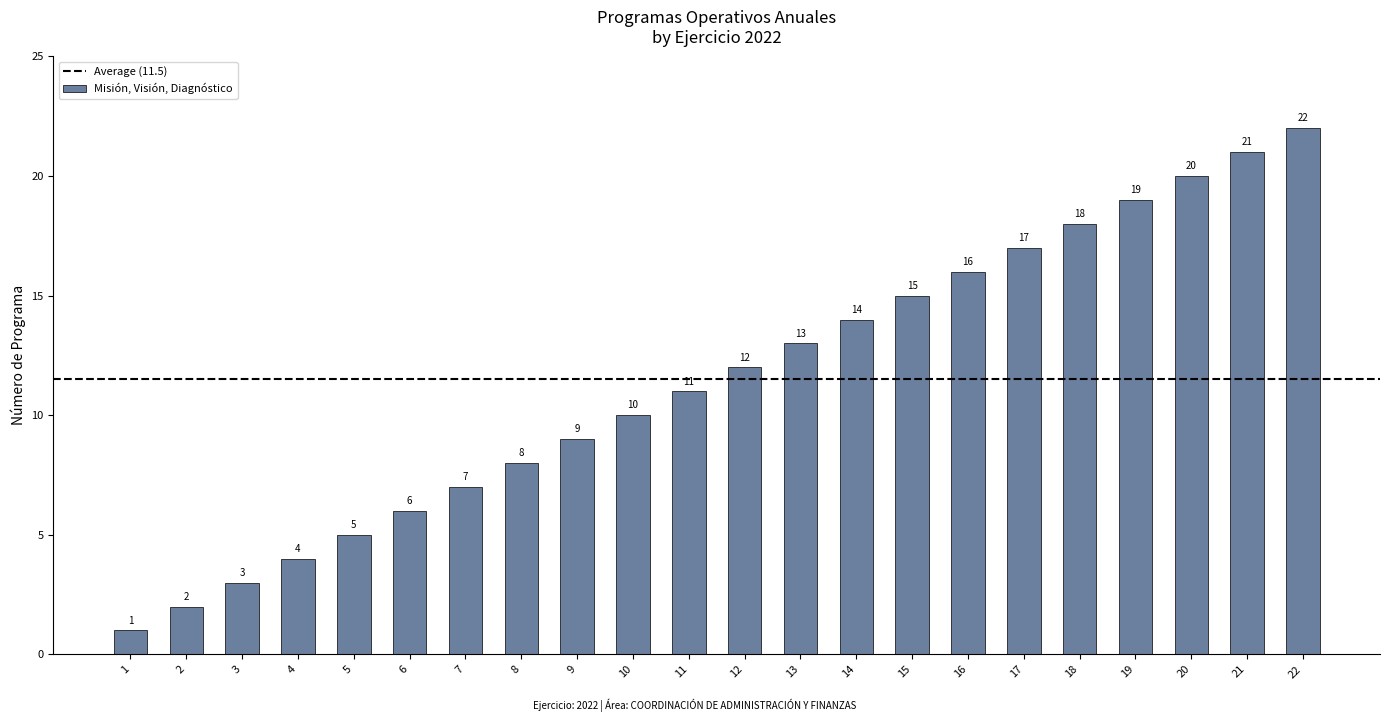

What is the difference between the values at 13 and 7?

6